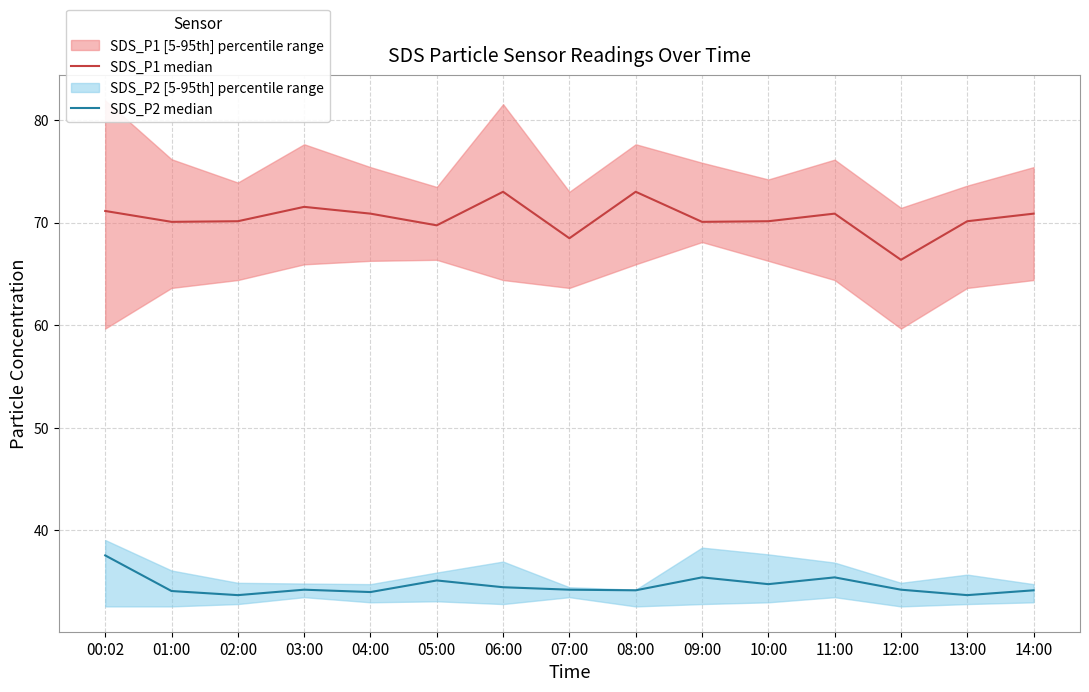

Rank the series by their average value, from highest to lowest.

SDS_P1 median, SDS_P2 median